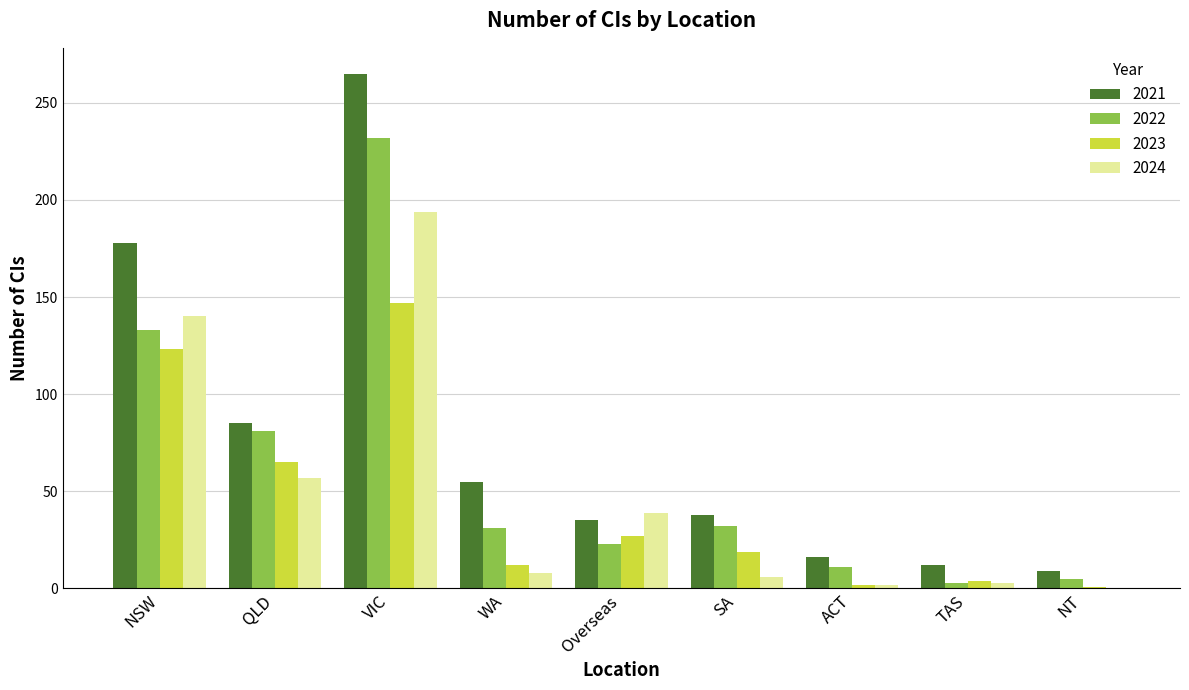

What is the sum of the 2021 values at NSW and ACT?

194